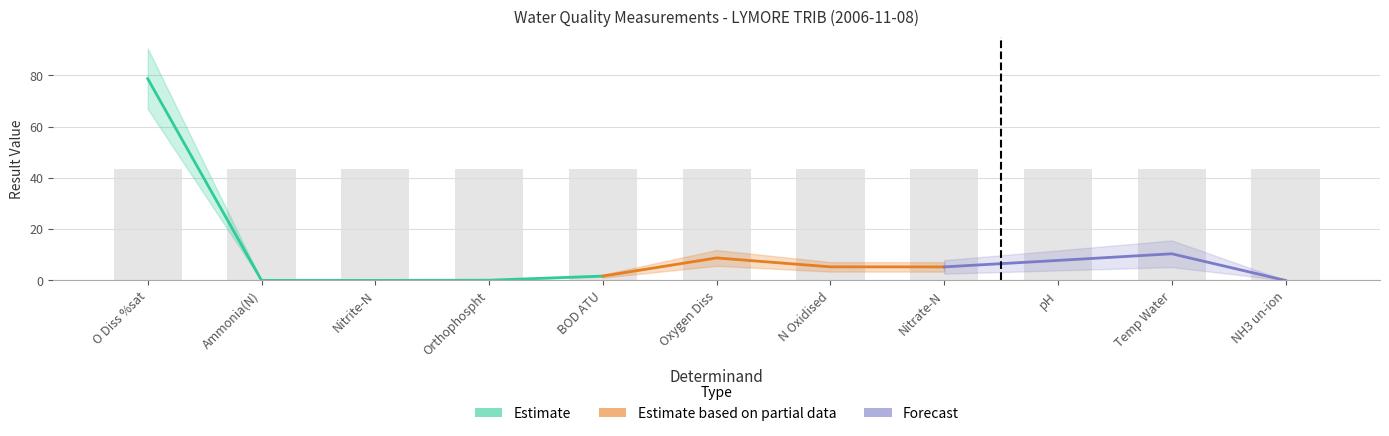

How many data points are less than 5?

5